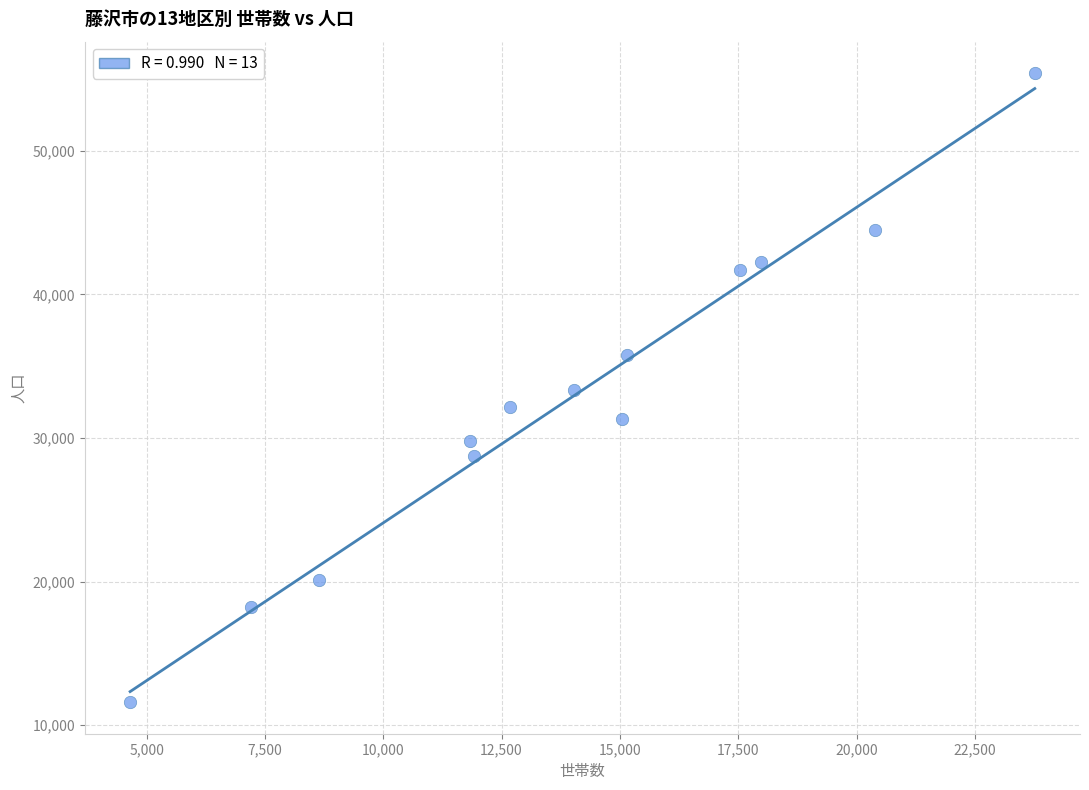

What is the range of X values (max minus min)?

19113